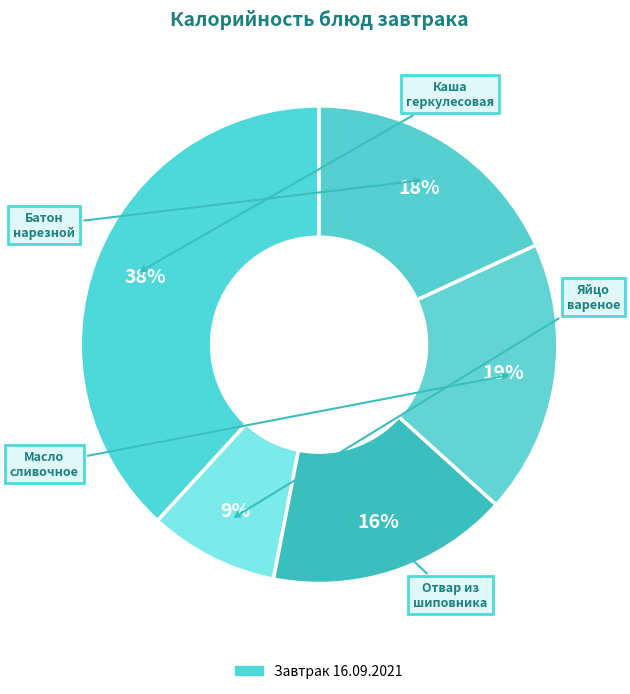

Rank the categories by value from lowest to highest.

Яйцо вареное, Отвар из шиповника, Батон нарезной, Масло сливочное порционное, Каша геркулесовая молочная с сахаром